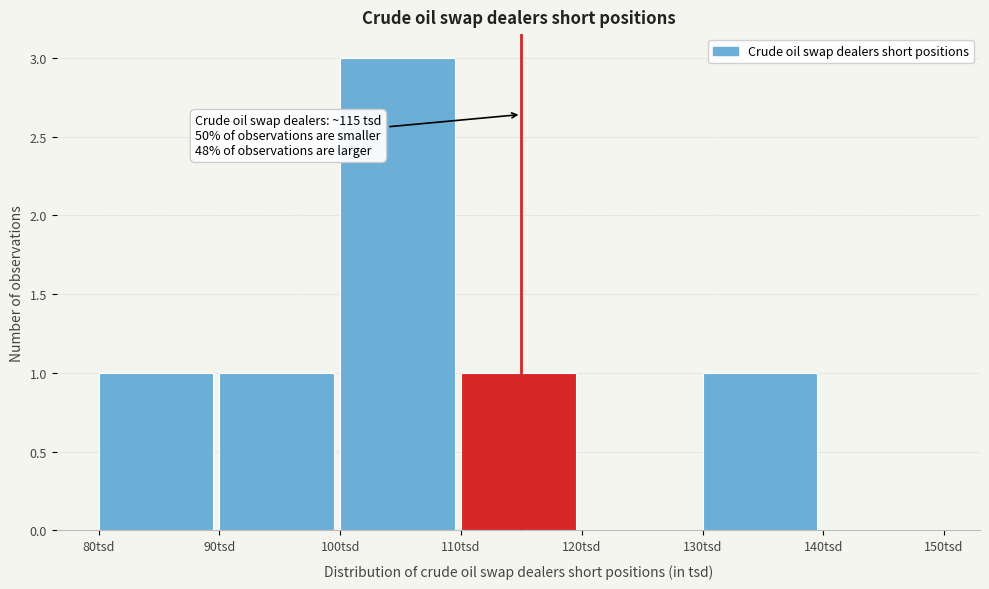

Which range on the x-axis has the tallest bar?

100 to 110